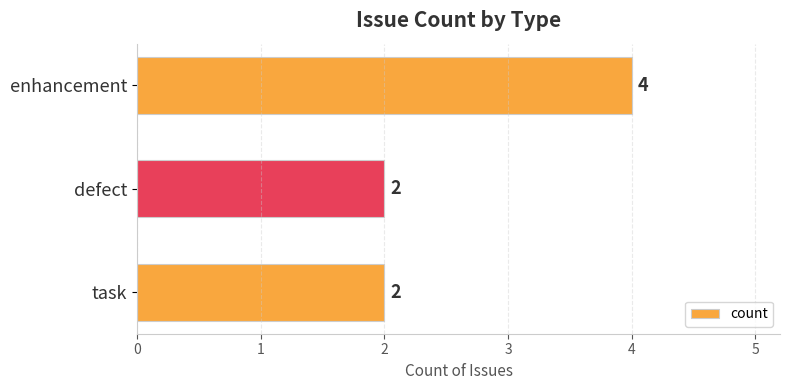

True or false: the data shows 4 at enhancement.

True